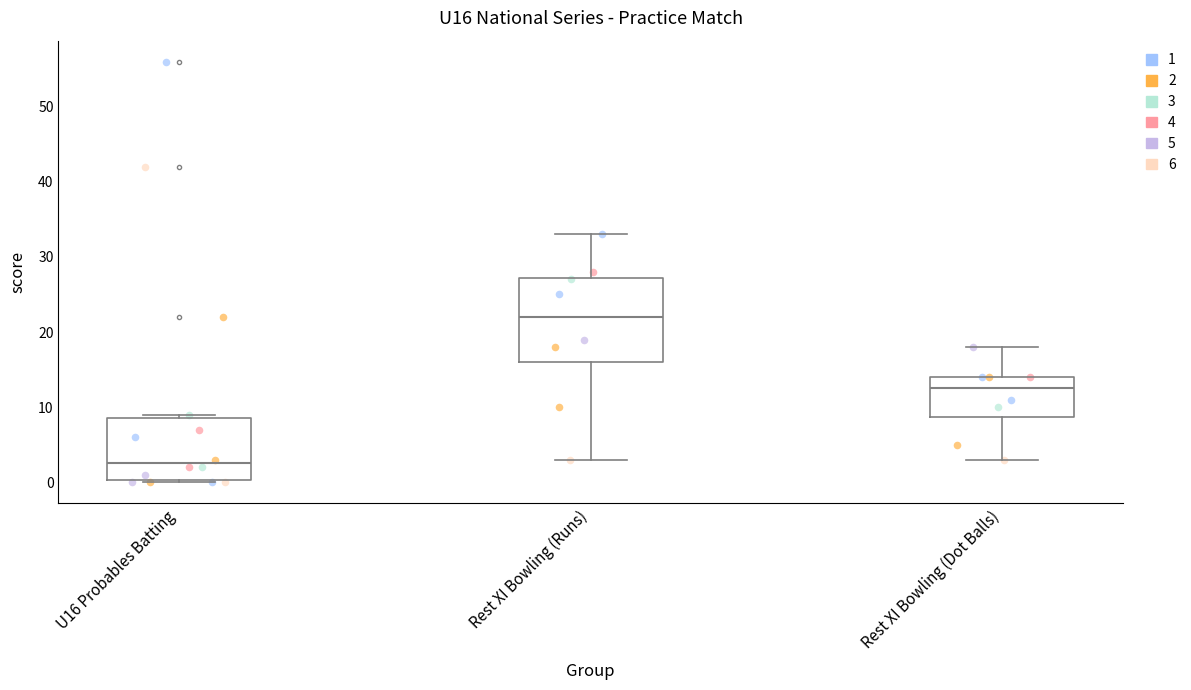

Comparing the boxes themselves (not the whiskers), which one is the tallest?

Rest XI Bowling (Runs)